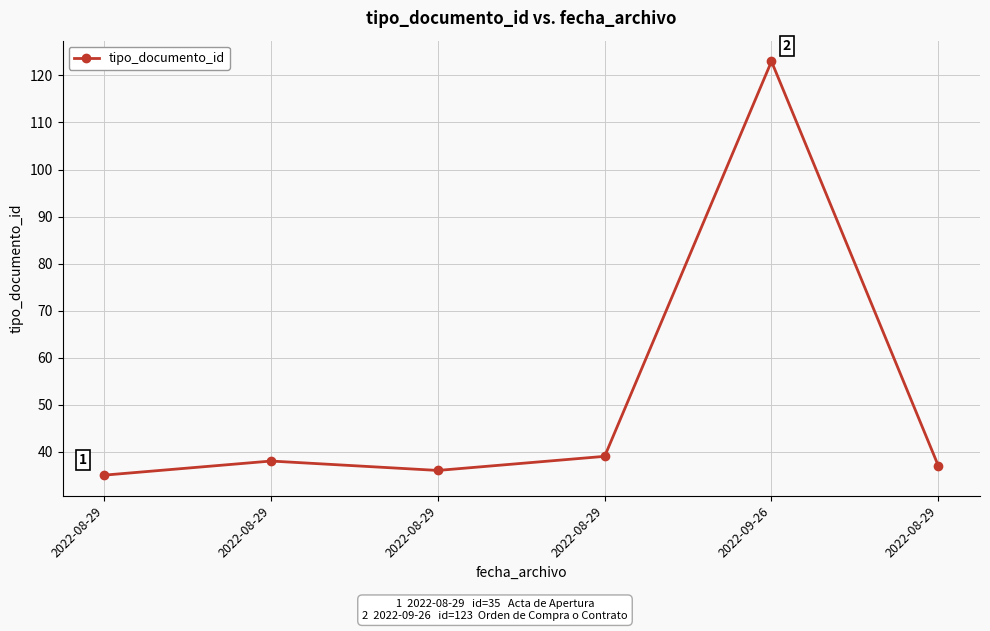

Does the chart display data point markers on the line(s)?

Yes